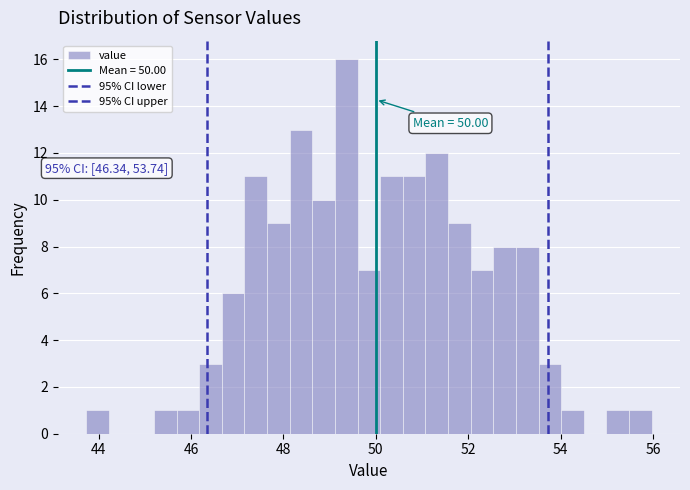

Around what value on the x-axis is the tallest bar? Give the approximate position of its centre, as read against the axis.

49.4